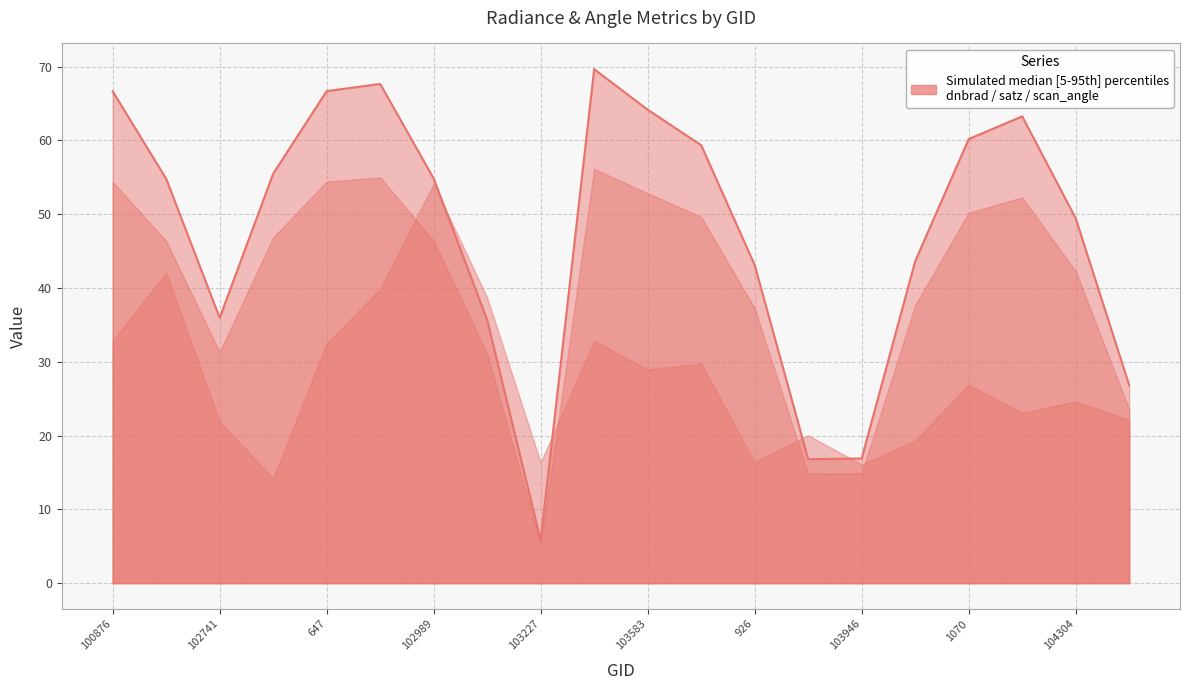

Does the chart have visible grid lines?

Yes